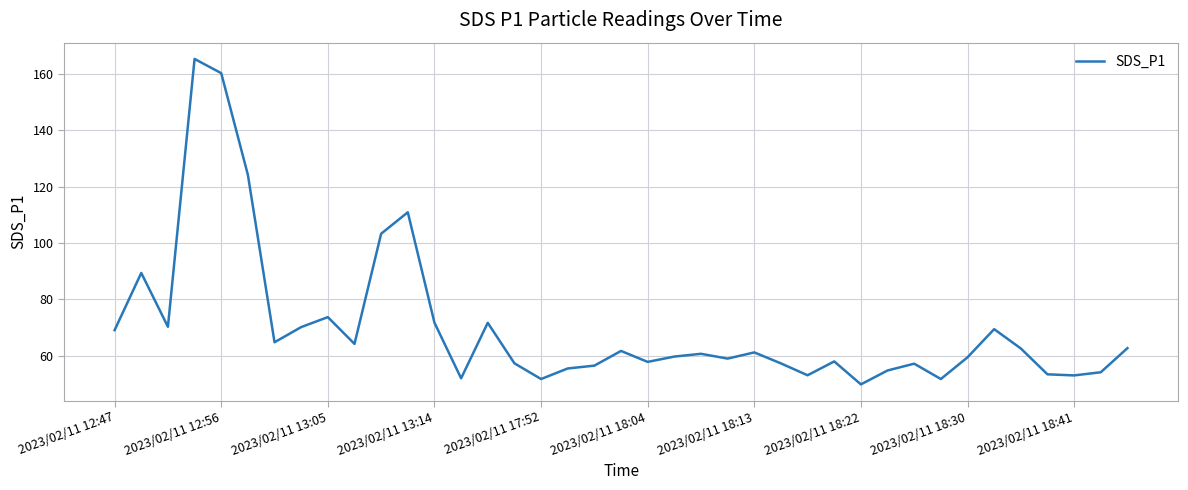

What is the difference between the maximum and minimum values?

115.5